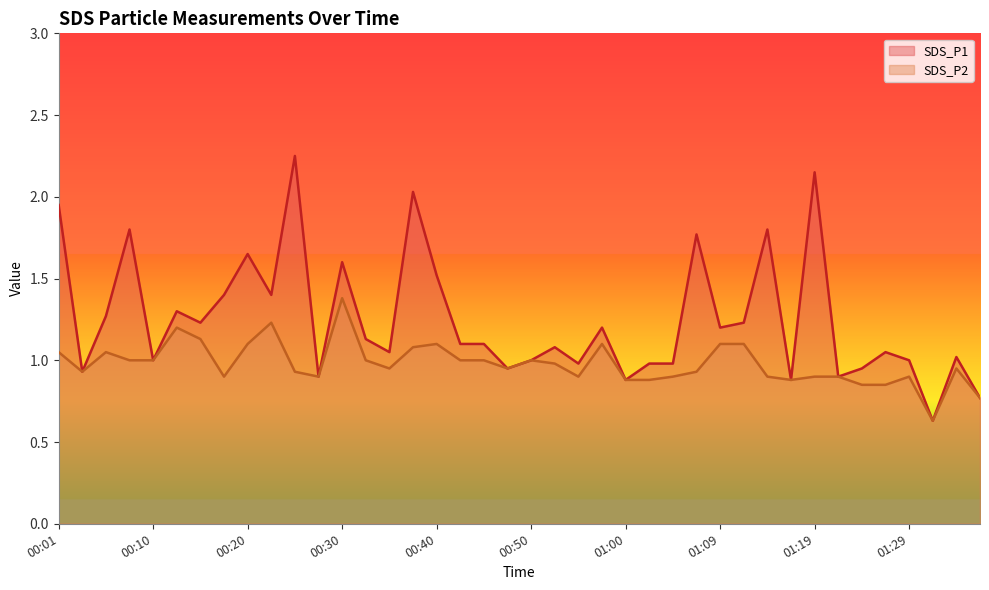

True or false: SDS_P2 and SDS_P1 cross at least once.

False